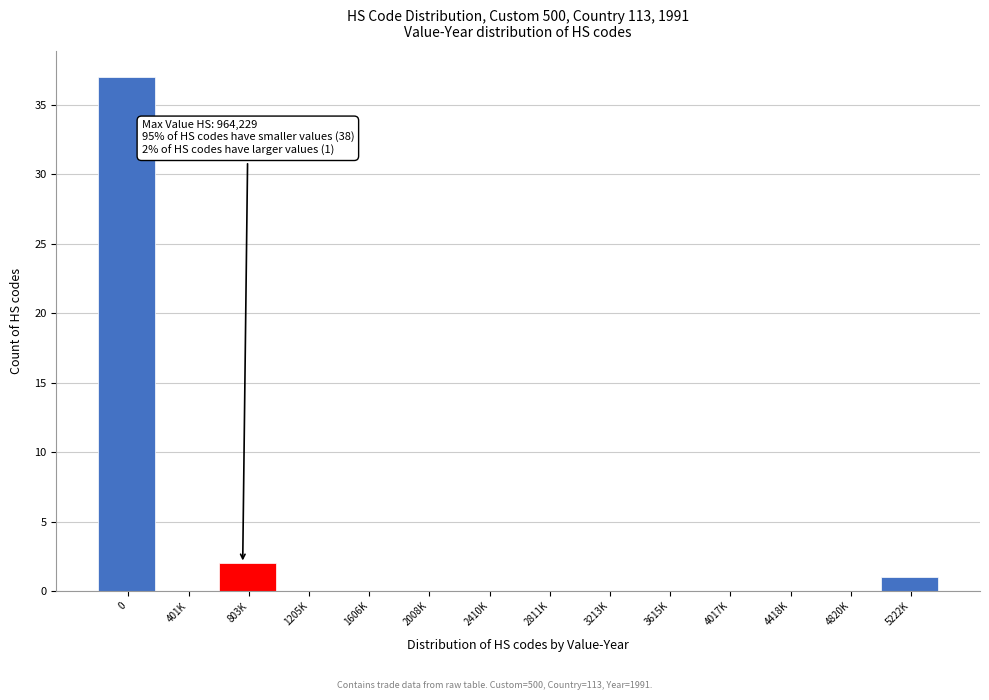

Reading left to right, what are all the values shown in this chart?

0=37	401K=0	803K=2	1205K=0	1606K=0	2008K=0	2410K=0	2811K=0	3213K=0	3615K=0	4017K=0	4418K=0	4820K=0	5222K=1